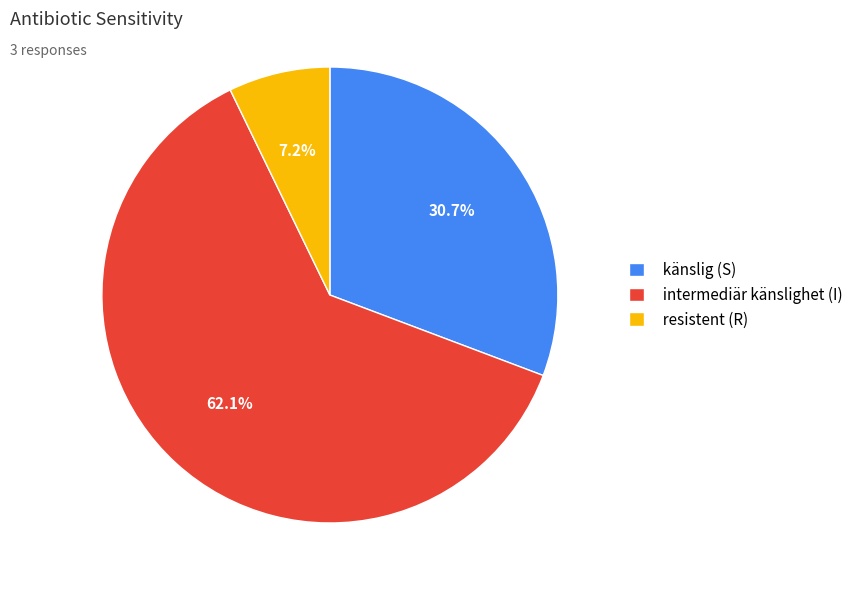

Does resistent (R) account for over 50% of the chart?

No